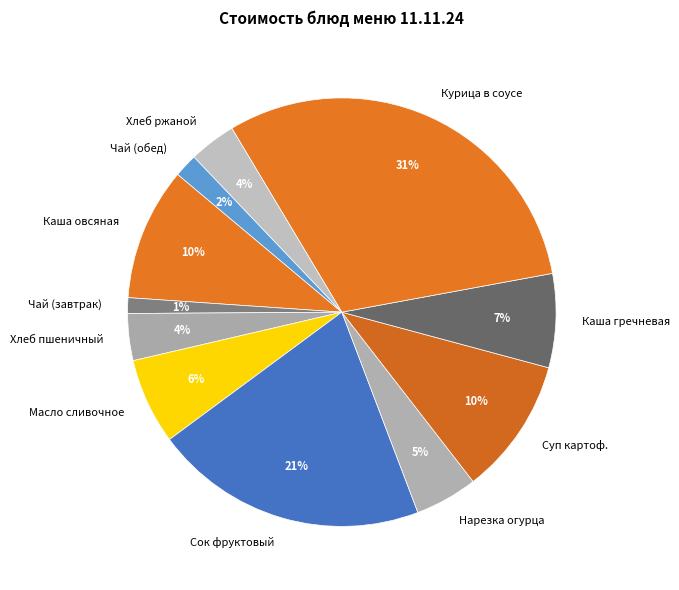

What is the largest slice in the pie chart?

Курица в соусе